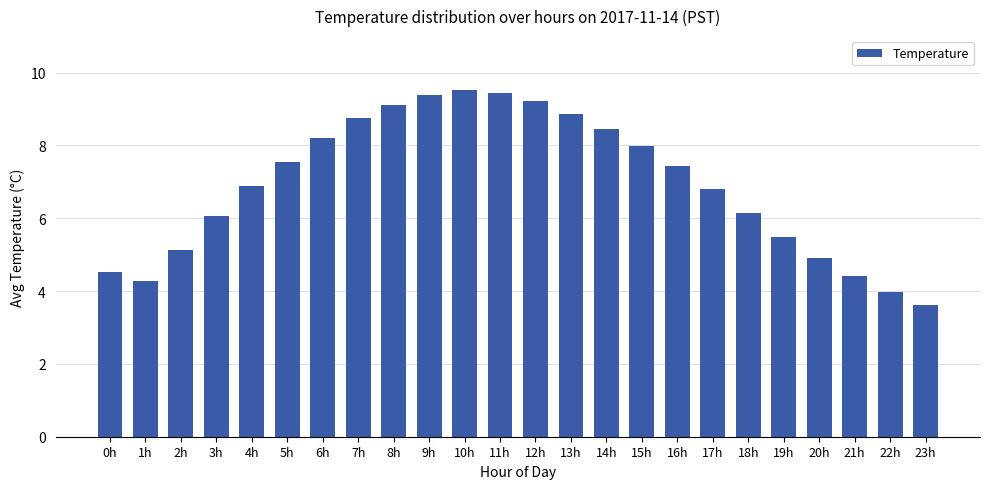

What is the label of the 21st bar from the left?

20h